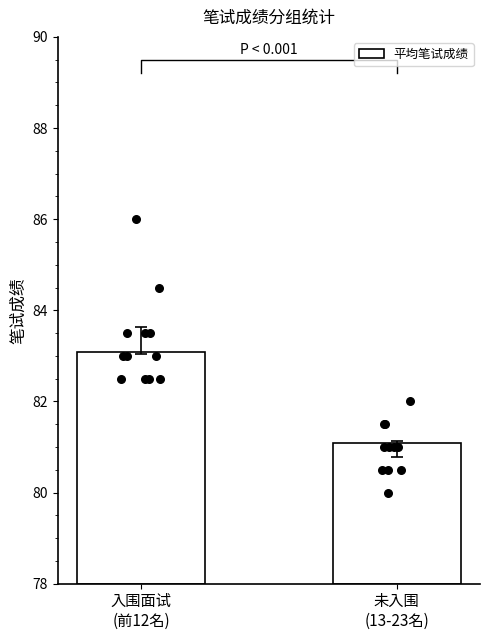

What is the change in value from 入围面试
(前12名) to 未入围
(13-23名)?

-2.0